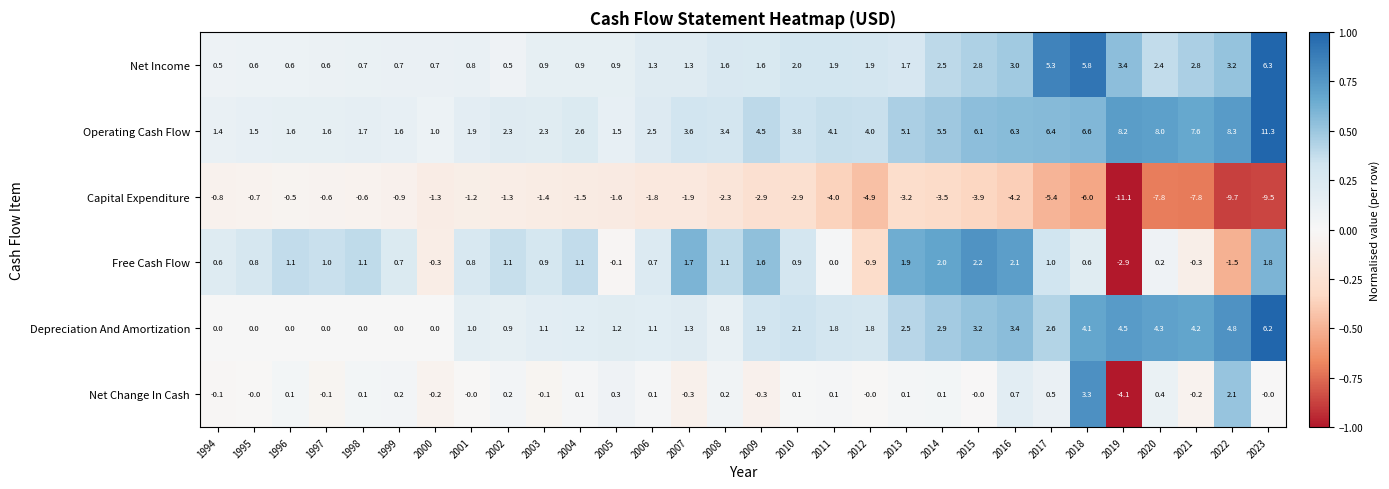

Which category has the lowest value across all series?

2019